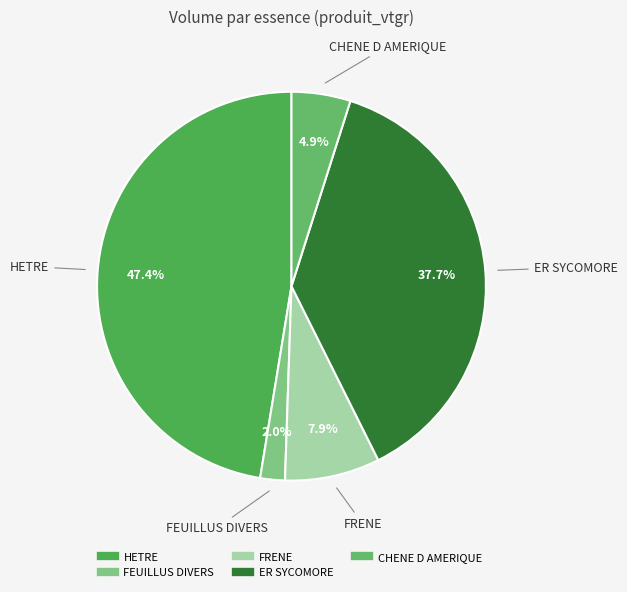

The FEUILLUS DIVERS slice represents 11% of the pie. True or false?

False